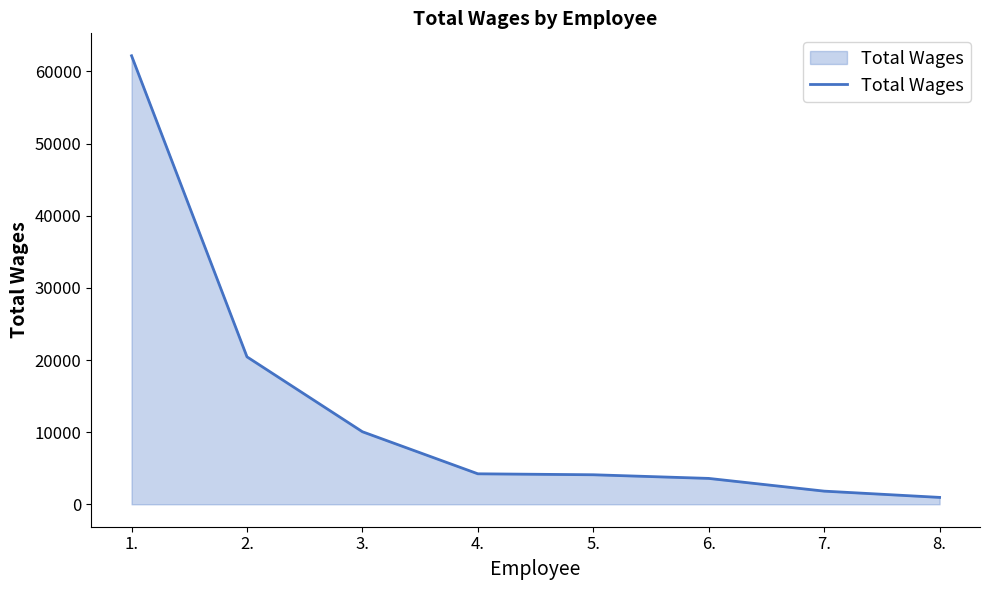

Read the value at 1..

62170